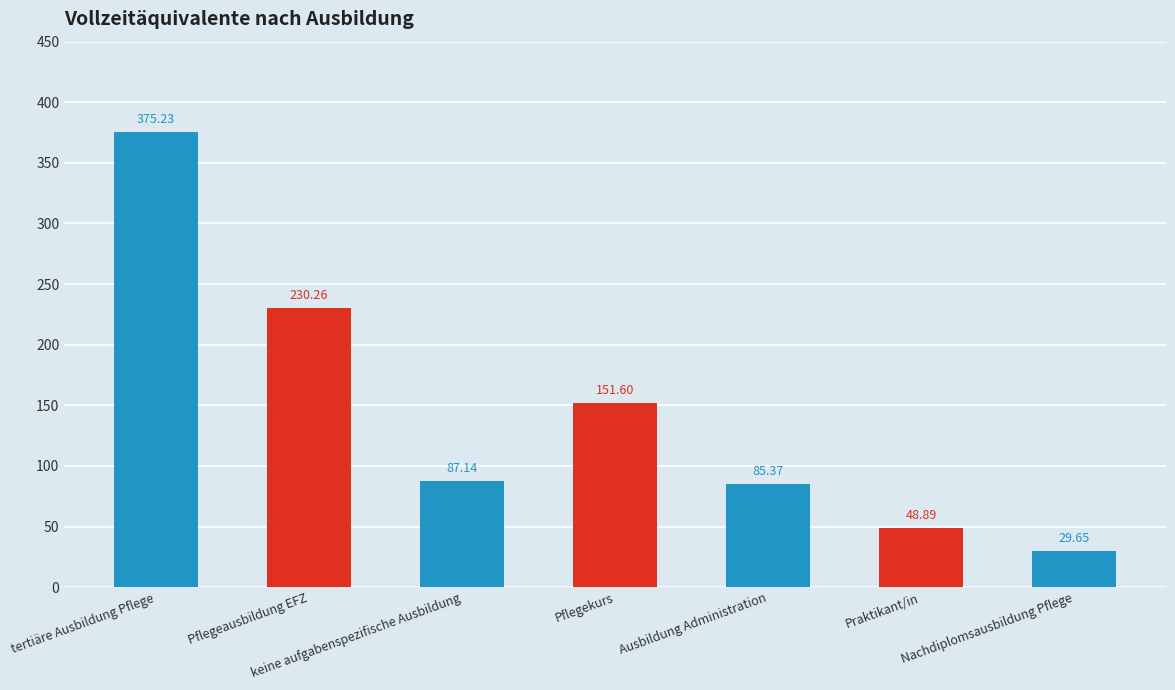

What is the difference between the second highest and minimum values?

200.6